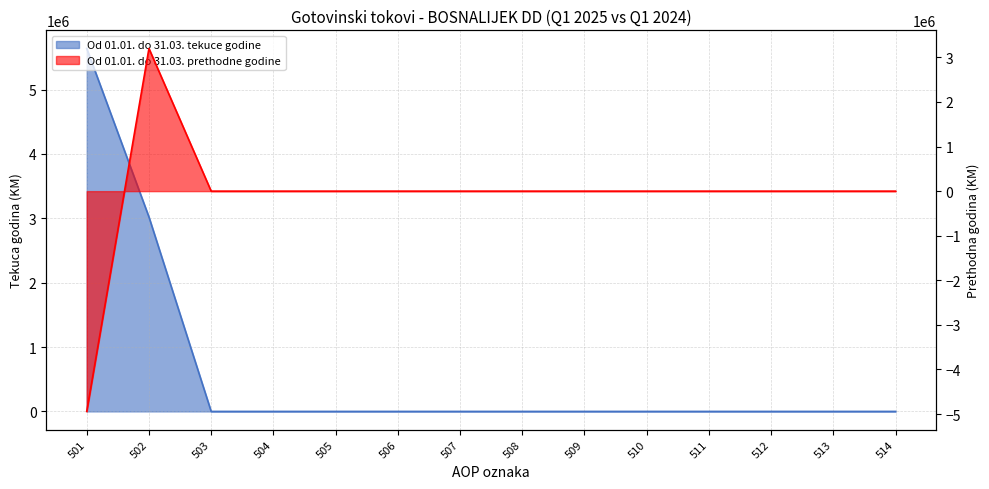

Is it true that Od 01.01. do 31.03. prethodne godine equals -3891455.1 at 513?

False